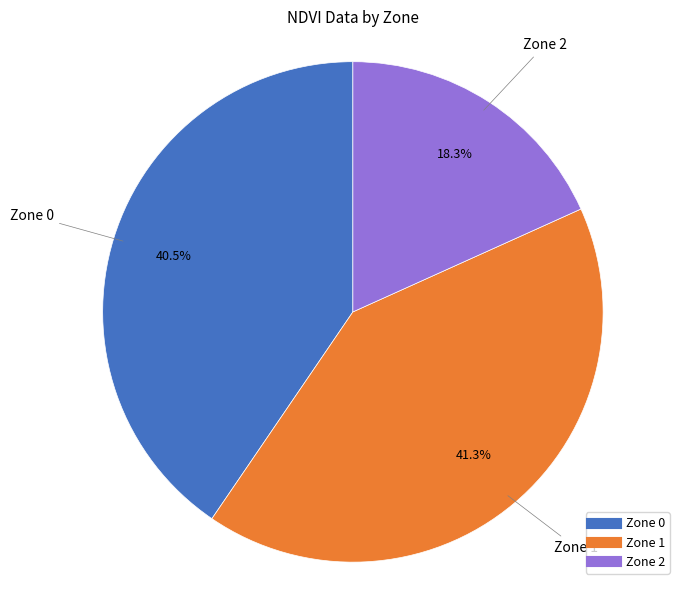

What portion of the pie excludes Zone 0?

59.5%